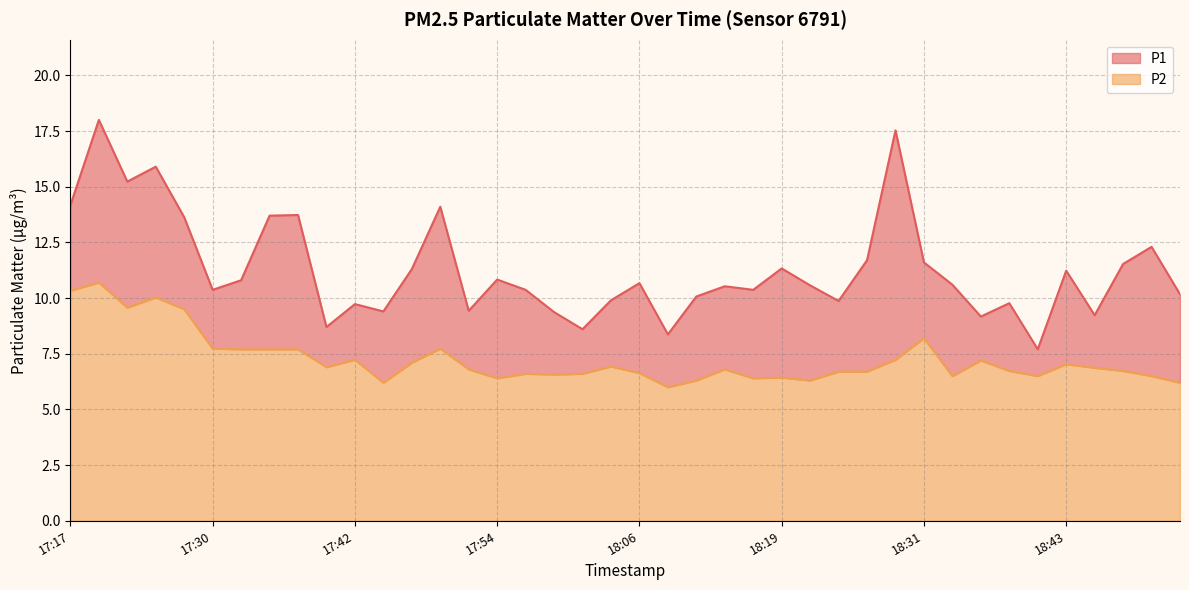

Is the value of P2 at 18:16 greater than the value of P1 at 18:16?

No